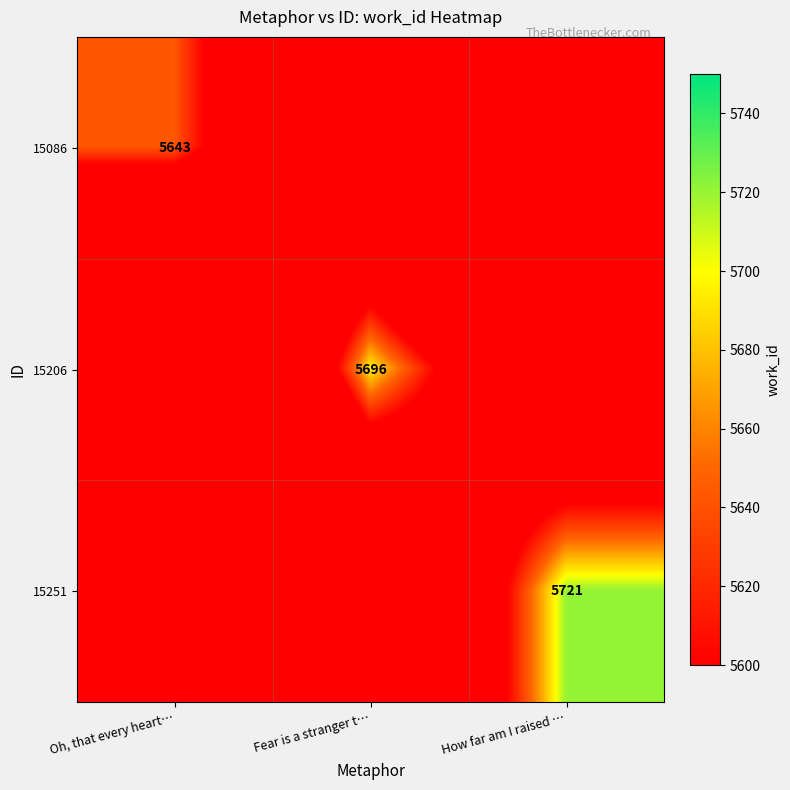

Is the value of 15086 at Oh, that every heart… greater than the value of 15251 at How far am I raised …?

No